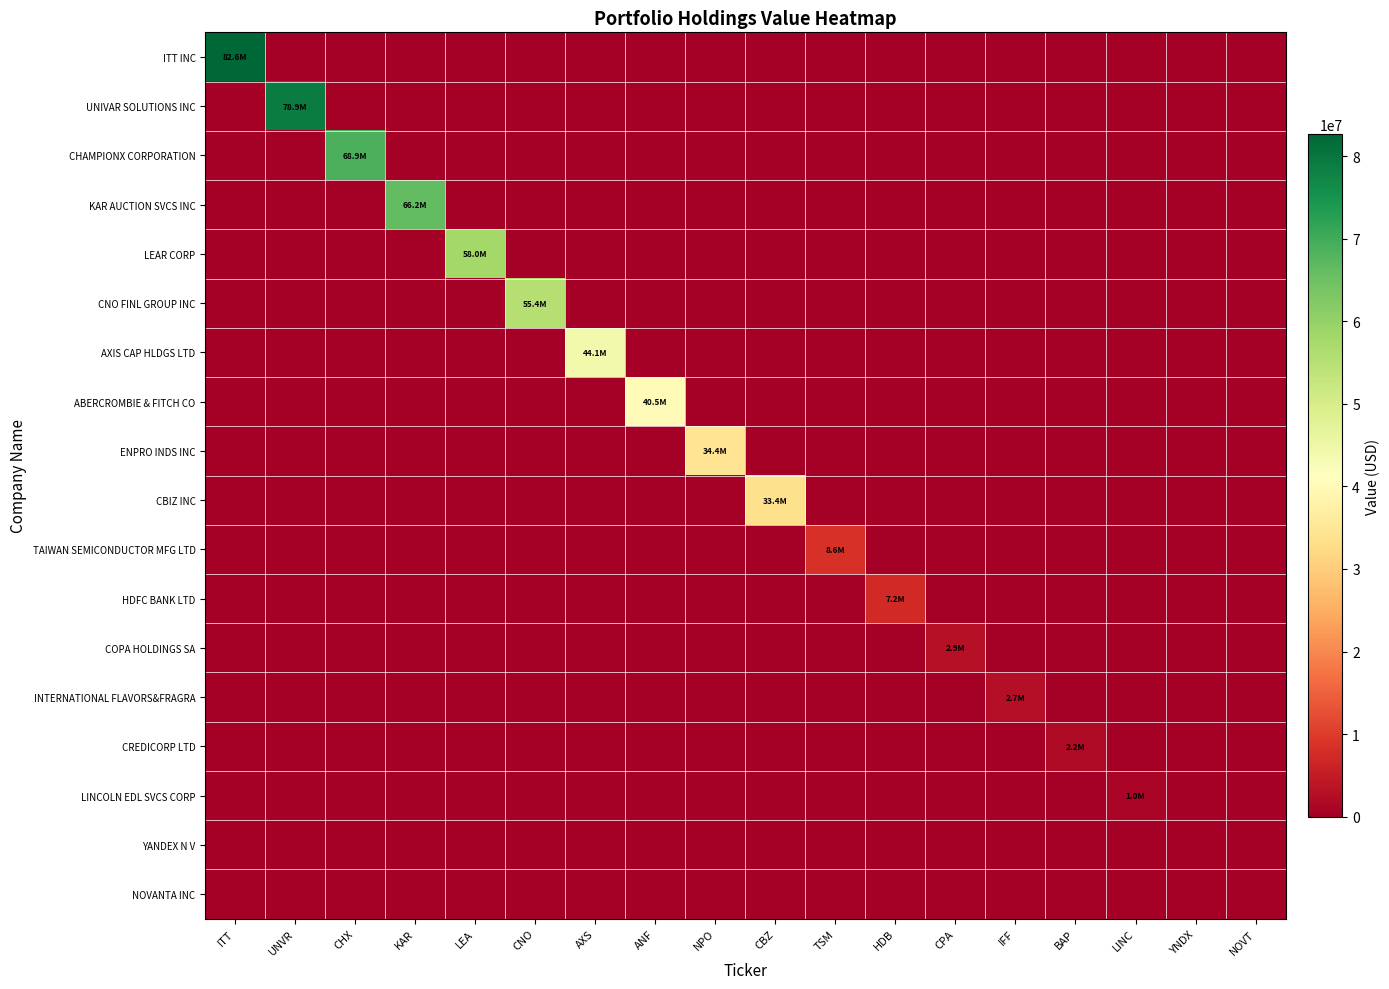

Reading right to left, what are all the values shown in this chart?

ITT INC: NOVT=0	YNDX=0	LINC=0	BAP=0	IFF=0	CPA=0	HDB=0	TSM=0	CBZ=0	NPO=0	ANF=0	AXS=0	CNO=0	LEA=0	KAR=0	CHX=0	UNVR=0	ITT=82647550
UNIVAR SOLUTIONS INC: NOVT=0	YNDX=0	LINC=0	BAP=0	IFF=0	CPA=0	HDB=0	TSM=0	CBZ=0	NPO=0	ANF=0	AXS=0	CNO=0	LEA=0	KAR=0	CHX=0	UNVR=78914848	ITT=0
CHAMPIONX CORPORATION: NOVT=0	YNDX=0	LINC=0	BAP=0	IFF=0	CPA=0	HDB=0	TSM=0	CBZ=0	NPO=0	ANF=0	AXS=0	CNO=0	LEA=0	KAR=0	CHX=68914738	UNVR=0	ITT=0
KAR AUCTION SVCS INC: NOVT=0	YNDX=0	LINC=0	BAP=0	IFF=0	CPA=0	HDB=0	TSM=0	CBZ=0	NPO=0	ANF=0	AXS=0	CNO=0	LEA=0	KAR=66206278	CHX=0	UNVR=0	ITT=0
LEAR CORP: NOVT=0	YNDX=0	LINC=0	BAP=0	IFF=0	CPA=0	HDB=0	TSM=0	CBZ=0	NPO=0	ANF=0	AXS=0	CNO=0	LEA=57977986	KAR=0	CHX=0	UNVR=0	ITT=0
CNO FINL GROUP INC: NOVT=0	YNDX=0	LINC=0	BAP=0	IFF=0	CPA=0	HDB=0	TSM=0	CBZ=0	NPO=0	ANF=0	AXS=0	CNO=55419362	LEA=0	KAR=0	CHX=0	UNVR=0	ITT=0
AXIS CAP HLDGS LTD: NOVT=0	YNDX=0	LINC=0	BAP=0	IFF=0	CPA=0	HDB=0	TSM=0	CBZ=0	NPO=0	ANF=0	AXS=44091997	CNO=0	LEA=0	KAR=0	CHX=0	UNVR=0	ITT=0
ABERCROMBIE & FITCH CO: NOVT=0	YNDX=0	LINC=0	BAP=0	IFF=0	CPA=0	HDB=0	TSM=0	CBZ=0	NPO=0	ANF=40465062	AXS=0	CNO=0	LEA=0	KAR=0	CHX=0	UNVR=0	ITT=0
ENPRO INDS INC: NOVT=0	YNDX=0	LINC=0	BAP=0	IFF=0	CPA=0	HDB=0	TSM=0	CBZ=0	NPO=34407232	ANF=0	AXS=0	CNO=0	LEA=0	KAR=0	CHX=0	UNVR=0	ITT=0
CBIZ INC: NOVT=0	YNDX=0	LINC=0	BAP=0	IFF=0	CPA=0	HDB=0	TSM=0	CBZ=33356216	NPO=0	ANF=0	AXS=0	CNO=0	LEA=0	KAR=0	CHX=0	UNVR=0	ITT=0
TAIWAN SEMICONDUCTOR MFG LTD: NOVT=0	YNDX=0	LINC=0	BAP=0	IFF=0	CPA=0	HDB=0	TSM=8559795	CBZ=0	NPO=0	ANF=0	AXS=0	CNO=0	LEA=0	KAR=0	CHX=0	UNVR=0	ITT=0
HDFC BANK LTD: NOVT=0	YNDX=0	LINC=0	BAP=0	IFF=0	CPA=0	HDB=7188249	TSM=0	CBZ=0	NPO=0	ANF=0	AXS=0	CNO=0	LEA=0	KAR=0	CHX=0	UNVR=0	ITT=0
COPA HOLDINGS SA: NOVT=0	YNDX=0	LINC=0	BAP=0	IFF=0	CPA=2906209	HDB=0	TSM=0	CBZ=0	NPO=0	ANF=0	AXS=0	CNO=0	LEA=0	KAR=0	CHX=0	UNVR=0	ITT=0
INTERNATIONAL FLAVORS&FRAGRA: NOVT=0	YNDX=0	LINC=0	BAP=0	IFF=2684114	CPA=0	HDB=0	TSM=0	CBZ=0	NPO=0	ANF=0	AXS=0	CNO=0	LEA=0	KAR=0	CHX=0	UNVR=0	ITT=0
CREDICORP LTD: NOVT=0	YNDX=0	LINC=0	BAP=2246530	IFF=0	CPA=0	HDB=0	TSM=0	CBZ=0	NPO=0	ANF=0	AXS=0	CNO=0	LEA=0	KAR=0	CHX=0	UNVR=0	ITT=0
LINCOLN EDL SVCS CORP: NOVT=0	YNDX=0	LINC=998375	BAP=0	IFF=0	CPA=0	HDB=0	TSM=0	CBZ=0	NPO=0	ANF=0	AXS=0	CNO=0	LEA=0	KAR=0	CHX=0	UNVR=0	ITT=0
YANDEX N V: NOVT=0	YNDX=0	LINC=0	BAP=0	IFF=0	CPA=0	HDB=0	TSM=0	CBZ=0	NPO=0	ANF=0	AXS=0	CNO=0	LEA=0	KAR=0	CHX=0	UNVR=0	ITT=0
NOVANTA INC: NOVT=0	YNDX=0	LINC=0	BAP=0	IFF=0	CPA=0	HDB=0	TSM=0	CBZ=0	NPO=0	ANF=0	AXS=0	CNO=0	LEA=0	KAR=0	CHX=0	UNVR=0	ITT=0